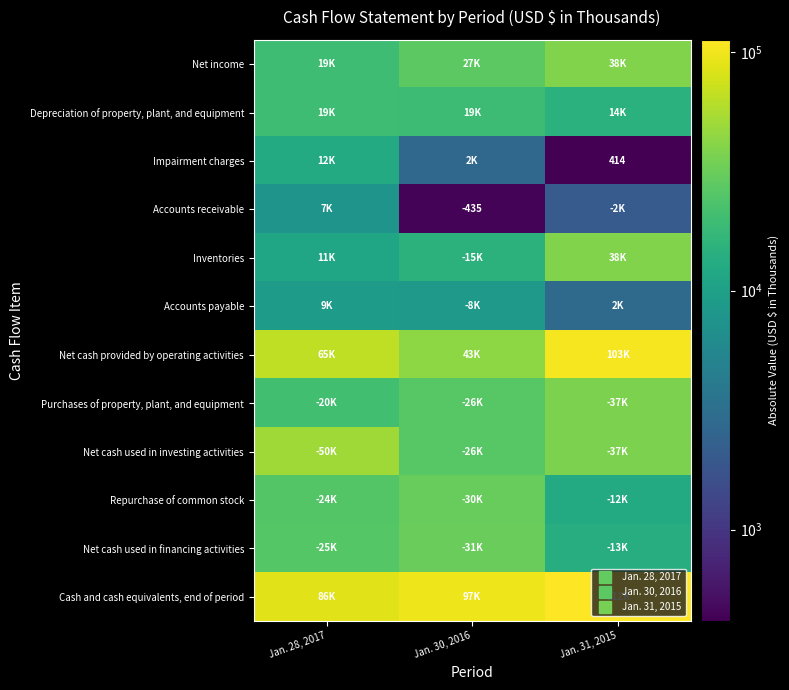

At which label is Purchases of property, plant, and equipment closest to 28953?

Jan. 30, 2016